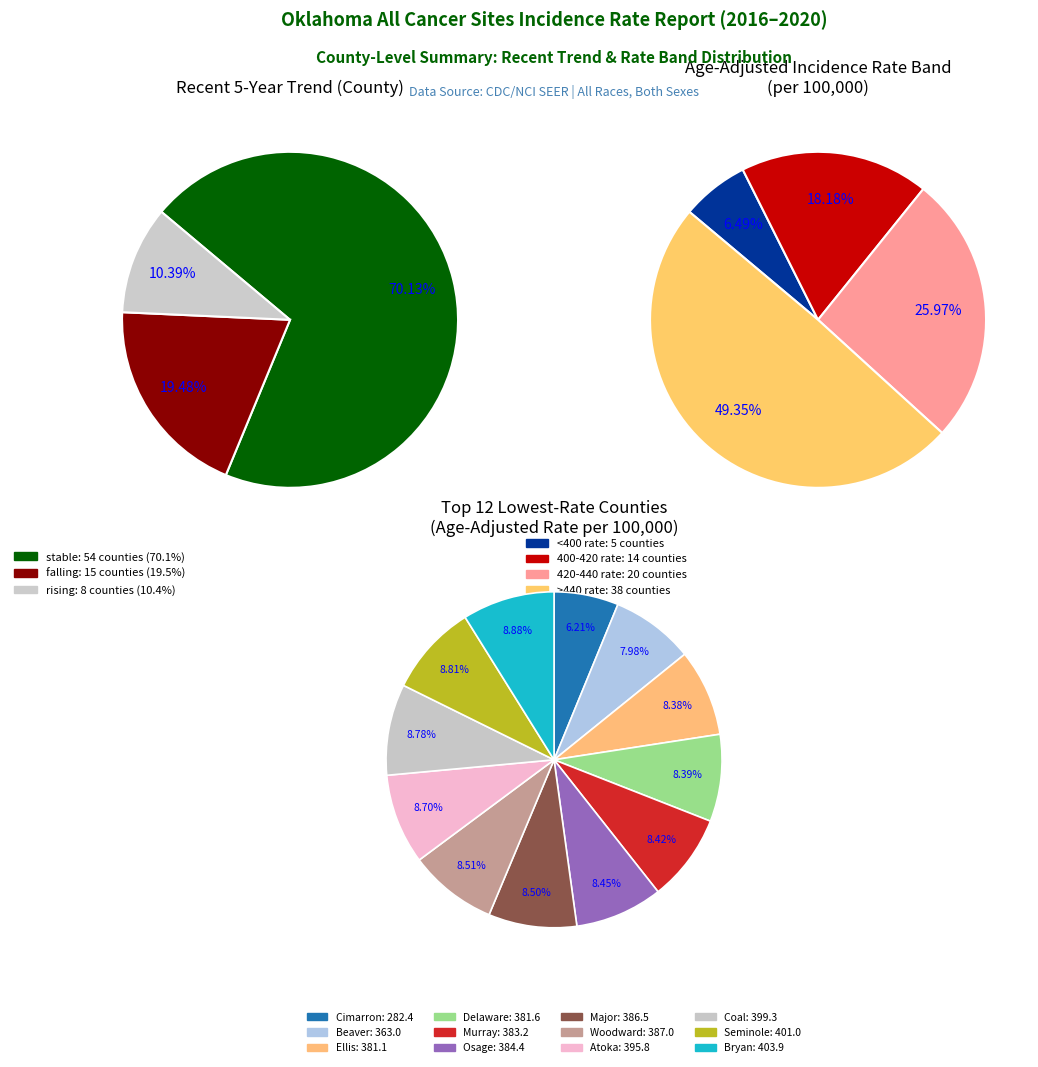

What is the ratio of the value at falling to the value at rising?

1.9